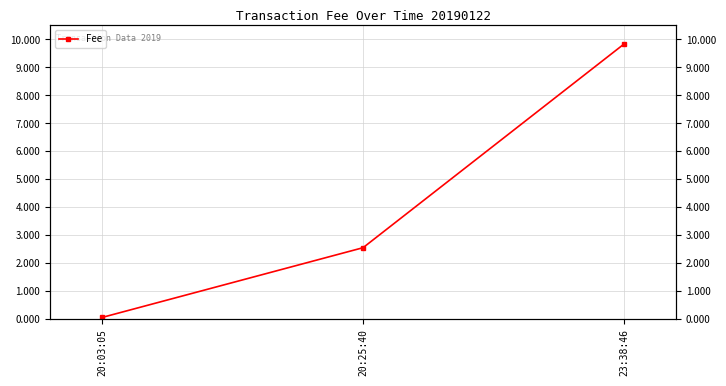

At which category does the chart reach its minimum across all series?

20:03:05